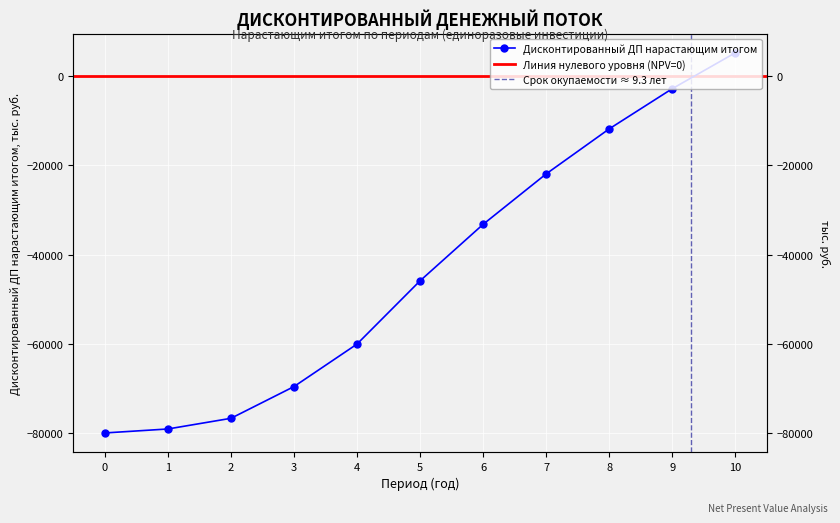

Reading left to right, transcribe all the data shown in this chart.

0=-80000.0	1=-79107.1	2=-76715.6	3=-69597.8	4=-60065.0	5=-45879.3	6=-33213.5	7=-21904.8	8=-11807.7	9=-2792.5	10=5256.9